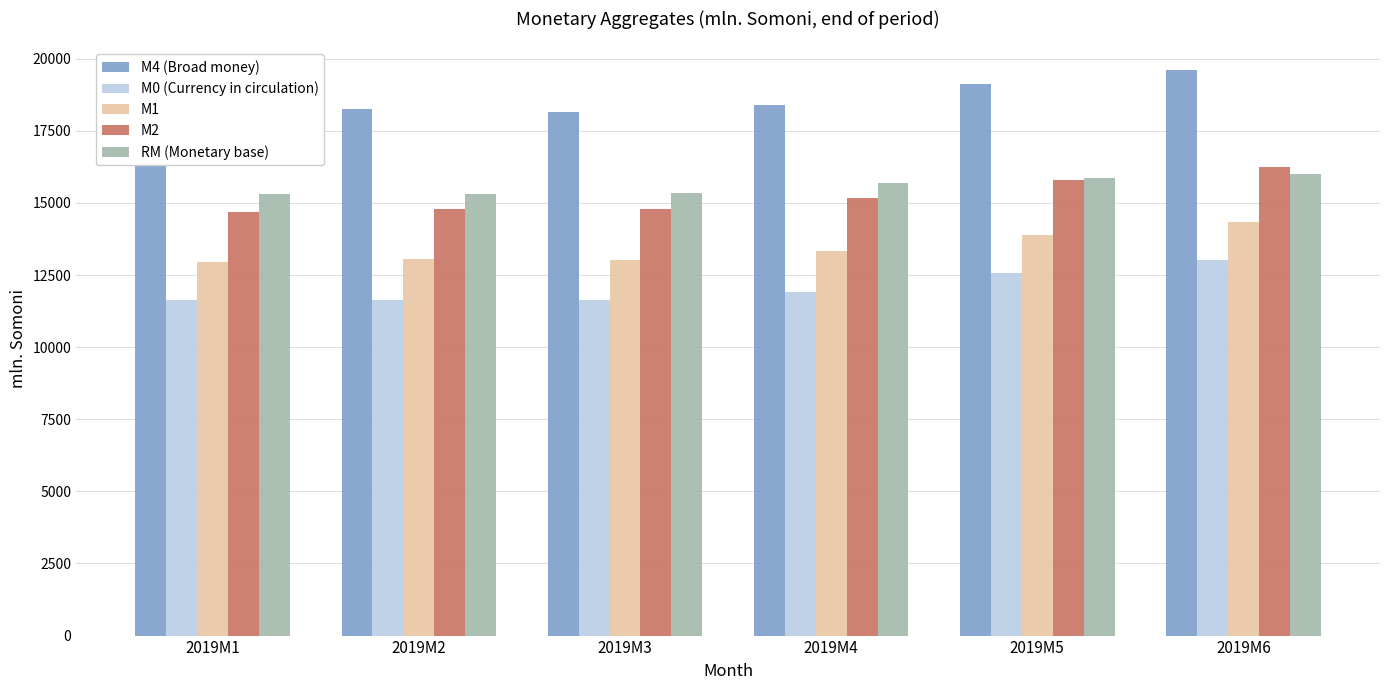

What is the value of the M2 bar at the 3rd from the left?

14792.7